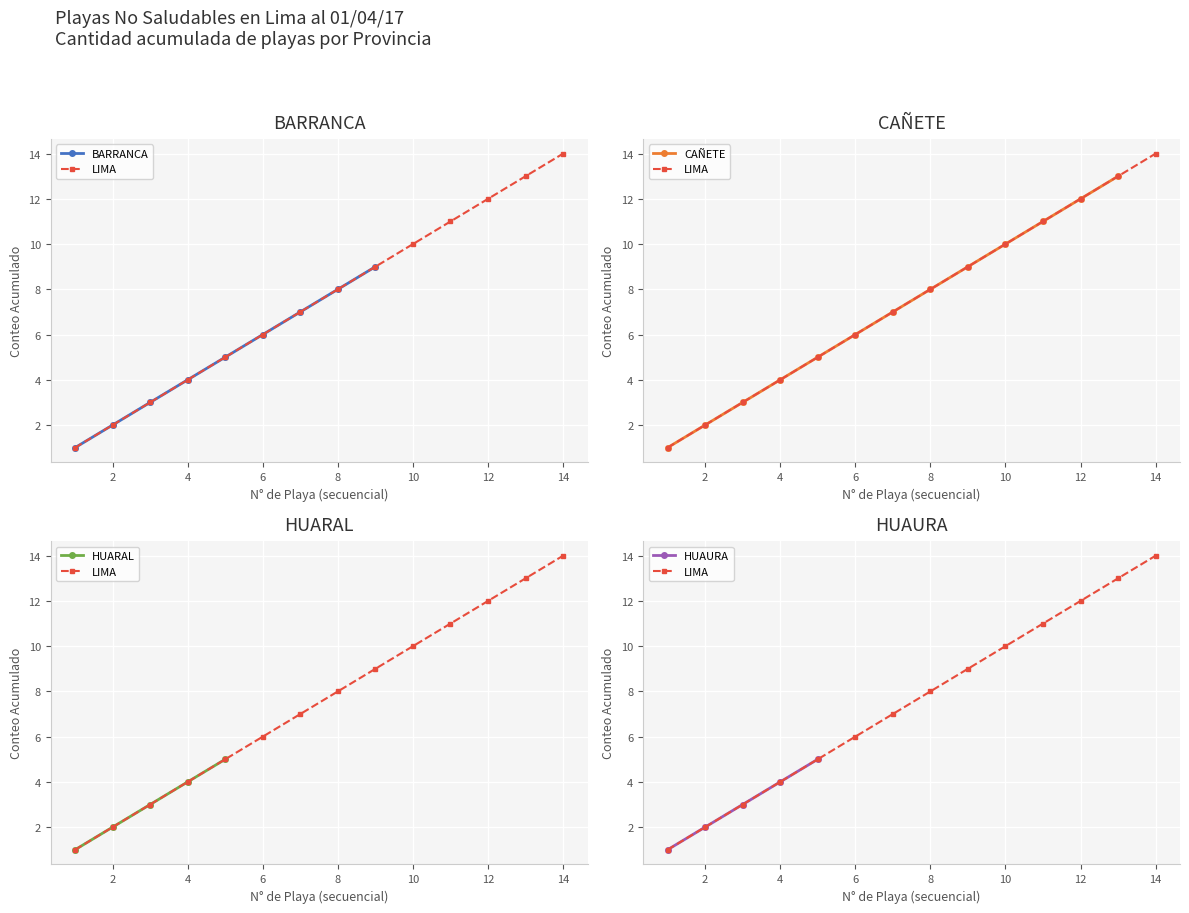

What is the maximum value shown in the chart?

14